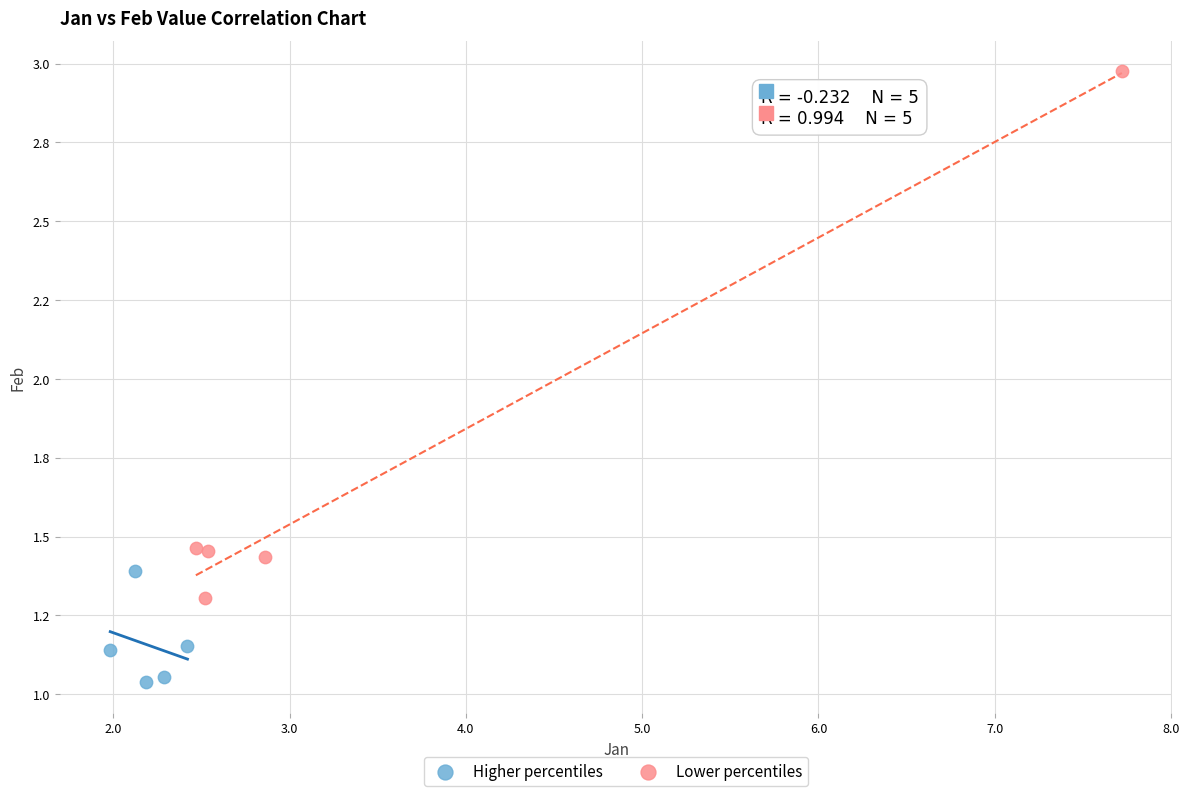

What are all the series names shown in the legend?

Higher percentiles, Lower percentiles